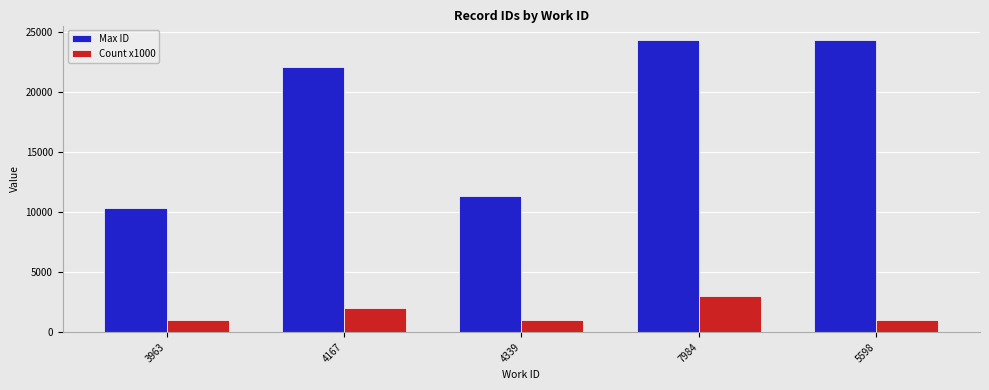

The Max ID series shows 10961 at 7984. True or false?

False